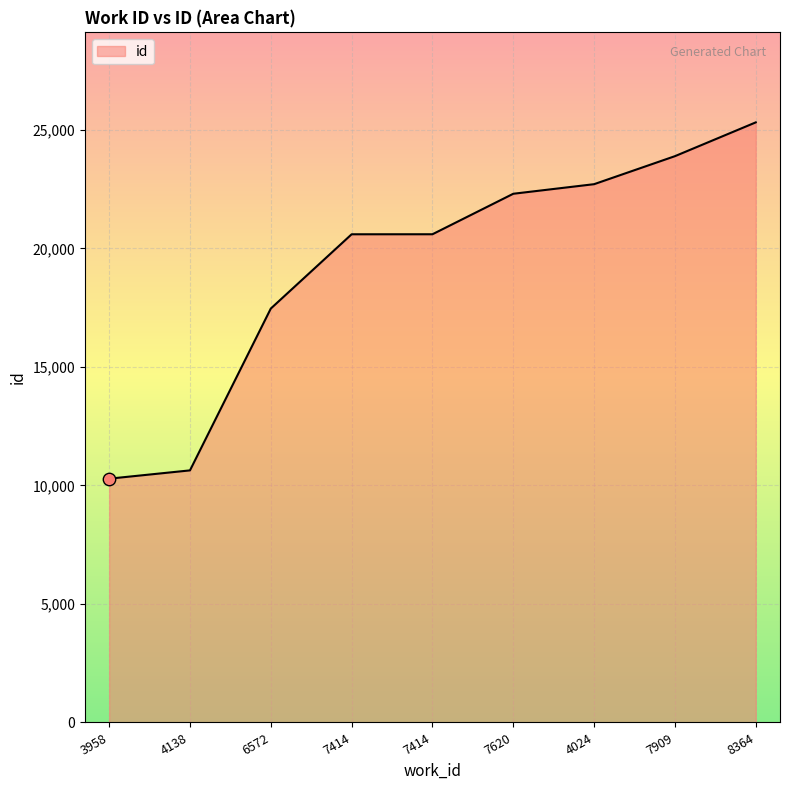

Between 4138 and 7909, which is larger?

7909